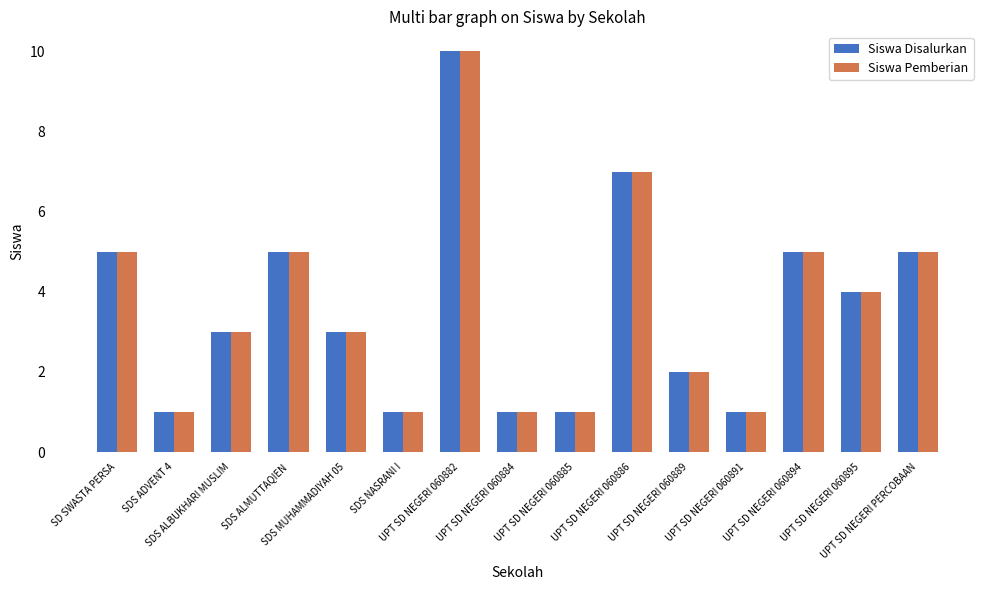

Is it true that Siswa Disalurkan equals 16 at UPT SD NEGERI 060882?

False